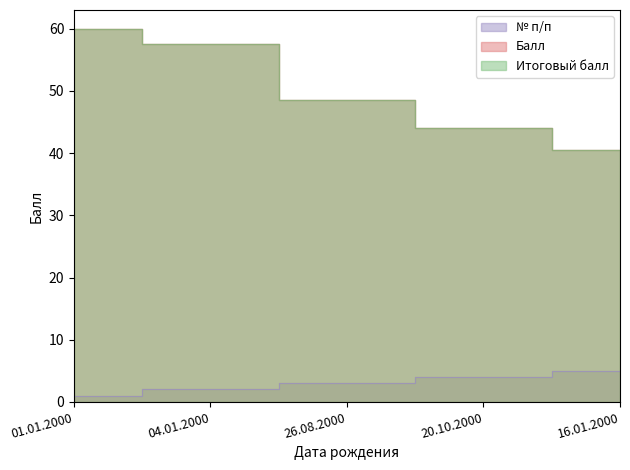

Which series has the largest range (max minus min)?

Балл